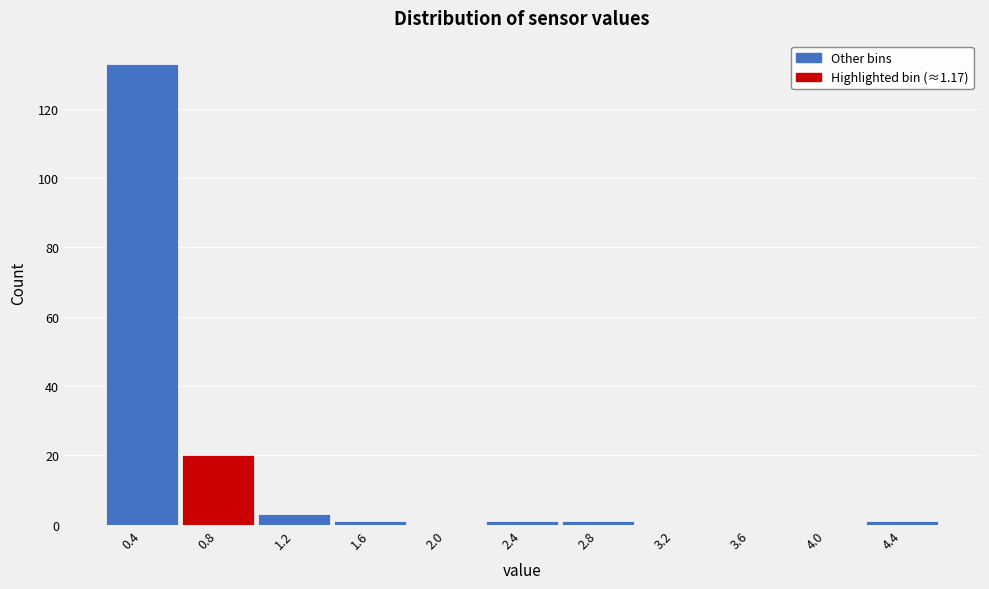

Reading left to right, what are all the values shown in this chart?

0.4=133	0.8=20	1.2=3	1.6=1	2.0=0	2.4=1	2.8=1	3.2=0	3.6=0	4.0=0	4.4=1